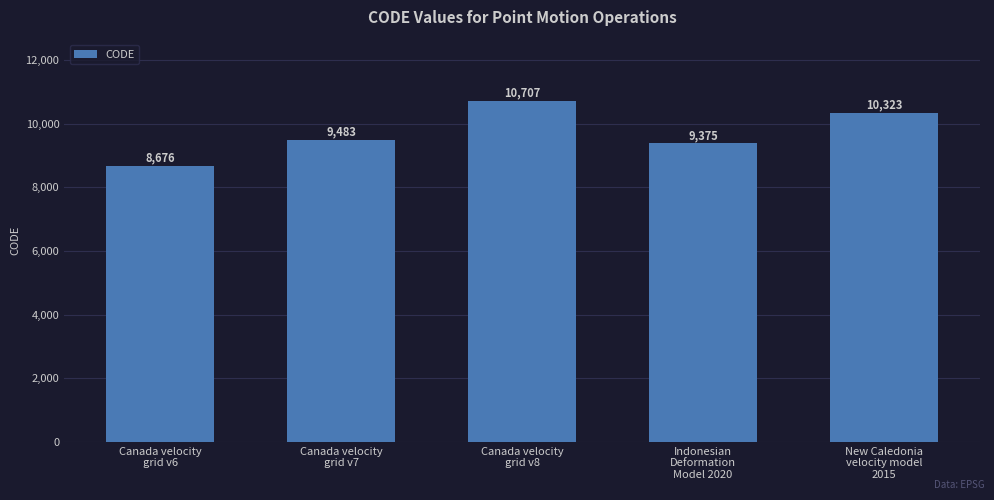

What is the label of the 2nd bar from the right?

Indonesian
Deformation
Model 2020